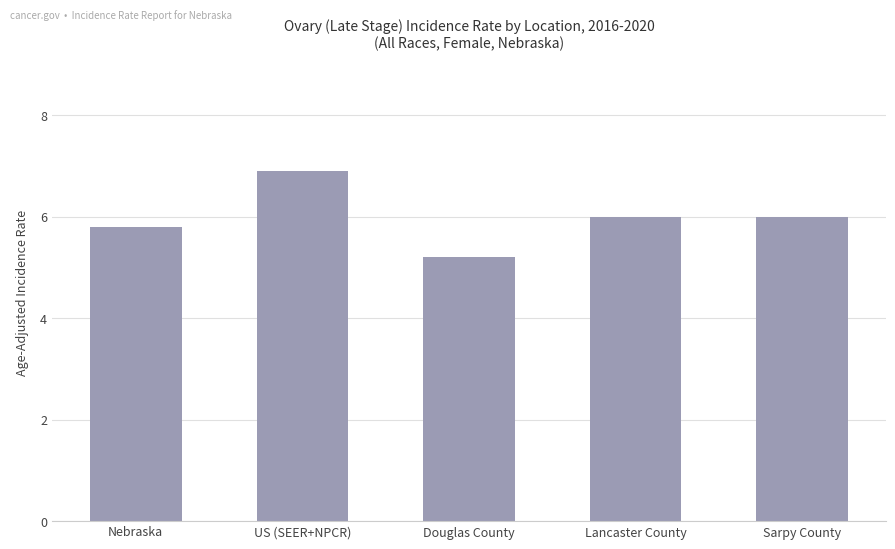

What is the minimum value shown in the chart?

5.2